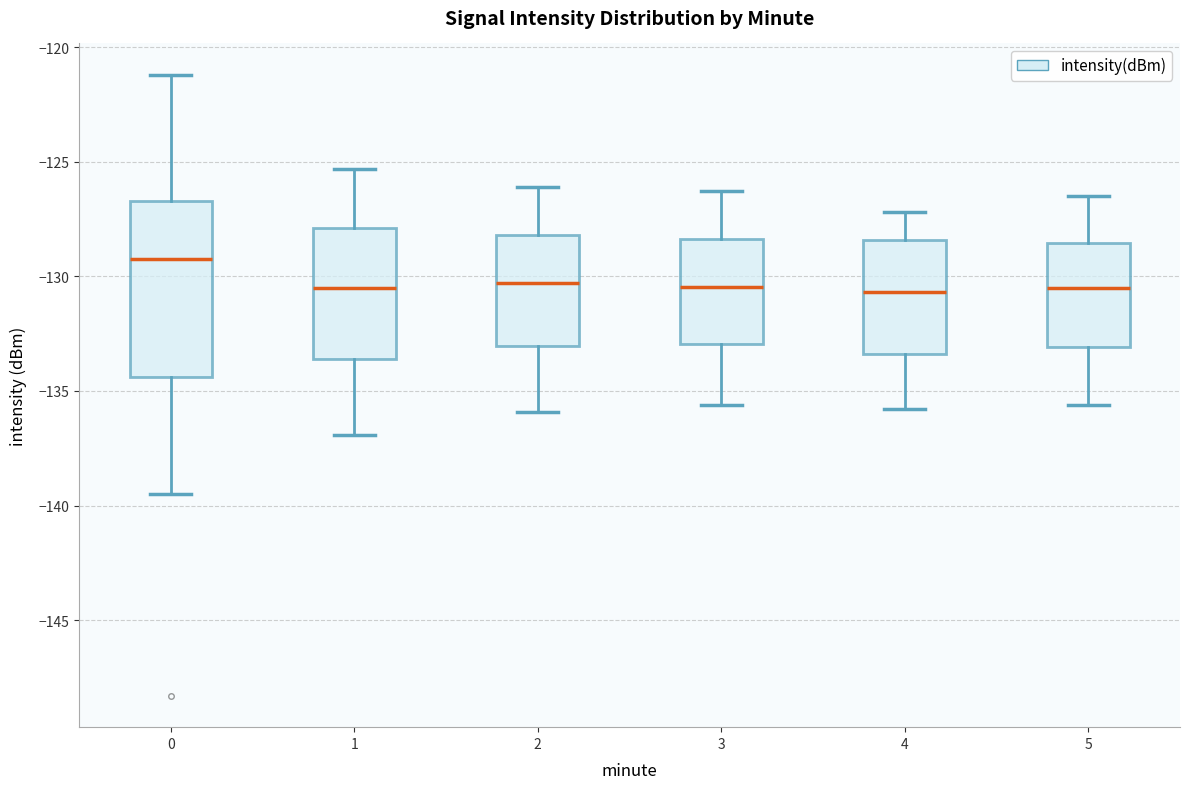

Where does the upper whisker of the box at x = 1 end on the y-axis? The values are not printed on the chart, so give them approximately, as read against the axis.

-125.5